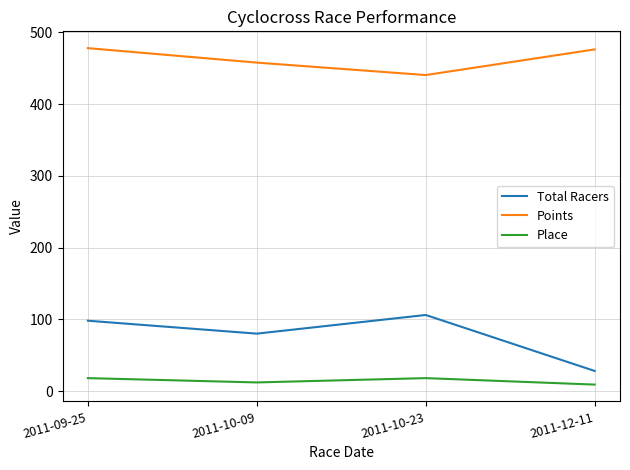

What are all the series names shown in the legend?

Total Racers, Points, Place